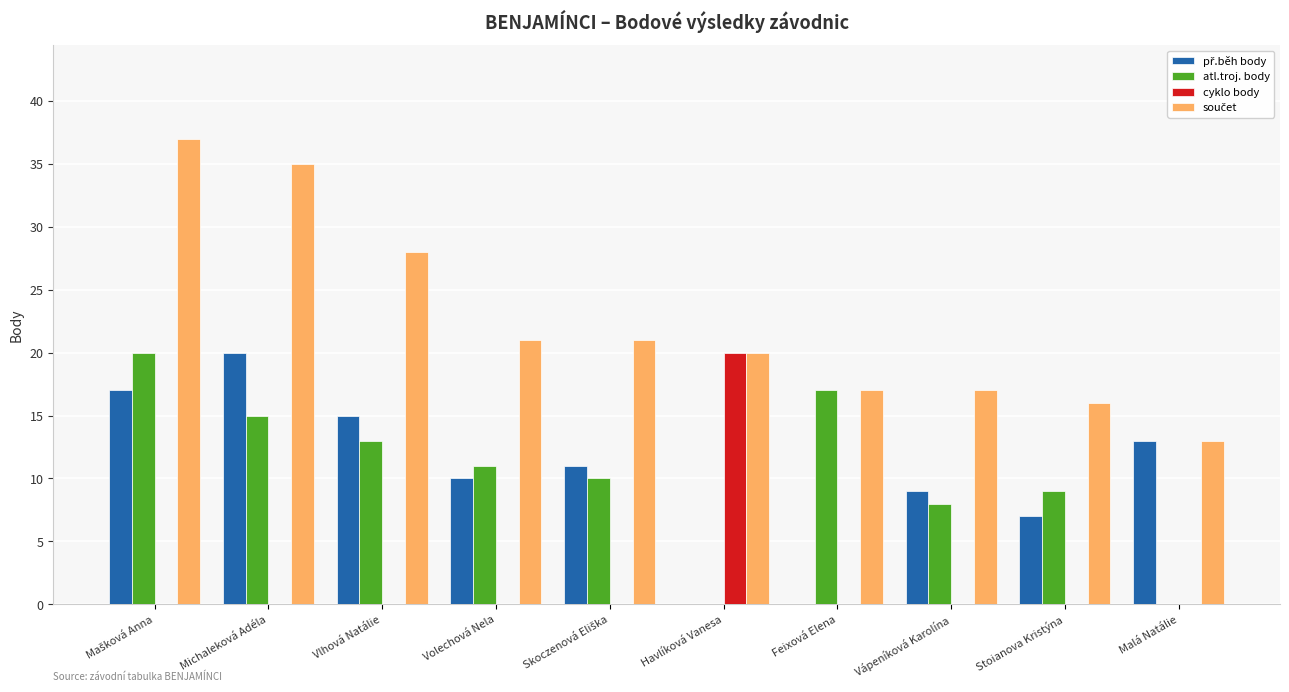

Read the atl.troj. body value at Feixová Elena.

17